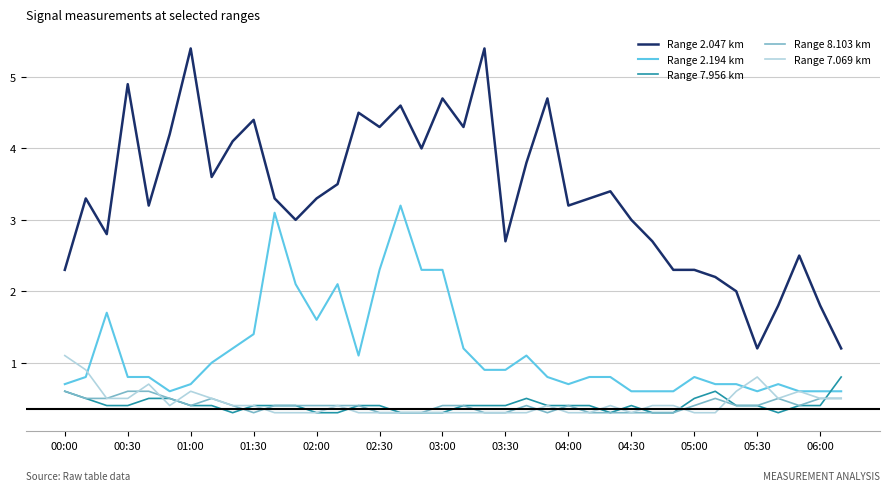

What is the lowest value of the Range 7.069 km series?

0.3